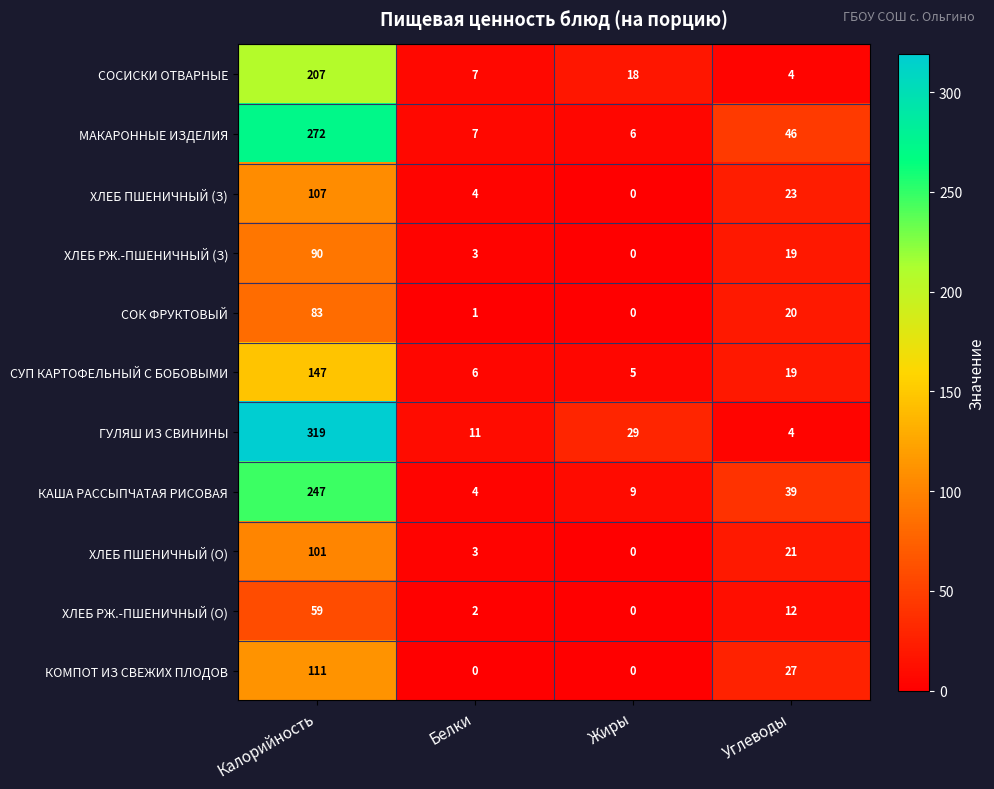

Between Жиры and Углеводы, which series saw the biggest shift?

МАКАРОННЫЕ ИЗДЕЛИЯ